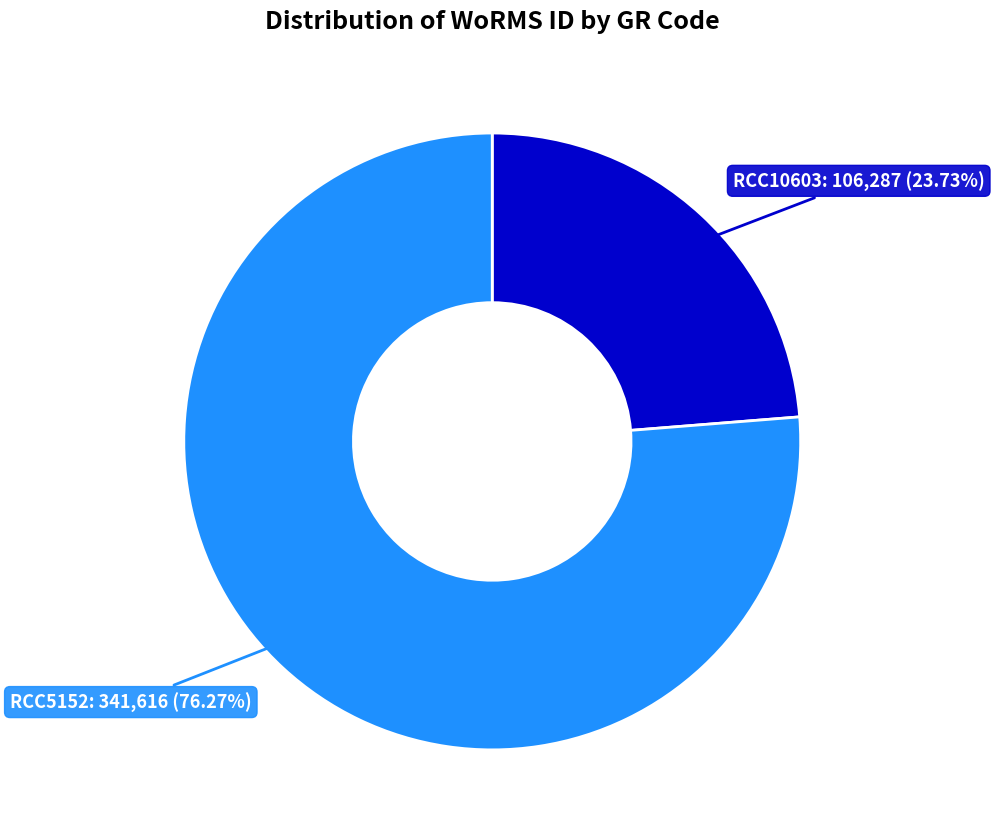

Does any single category account for the majority?

Yes